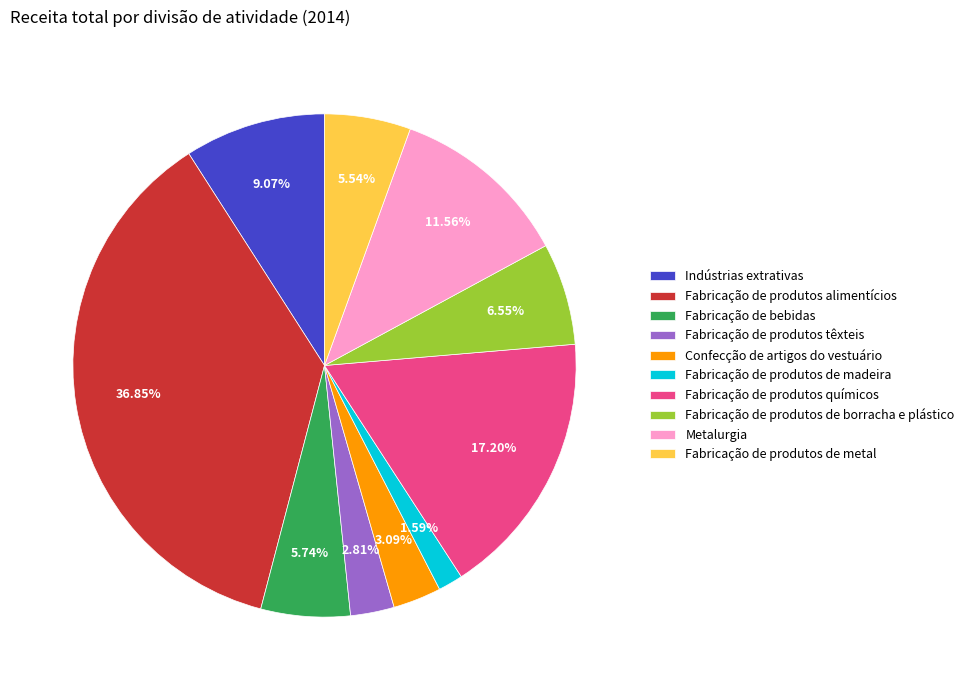

Is it true that Indústrias extrativas is 3% of the pie?

False